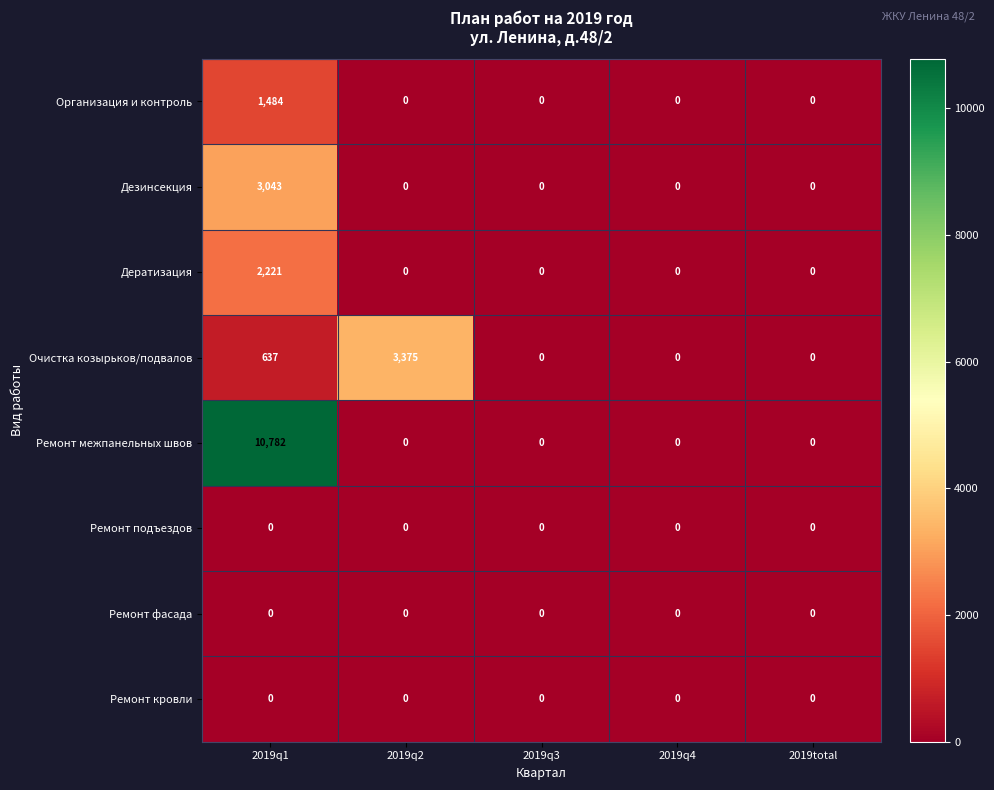

Which category has the highest value across all series?

2019q1